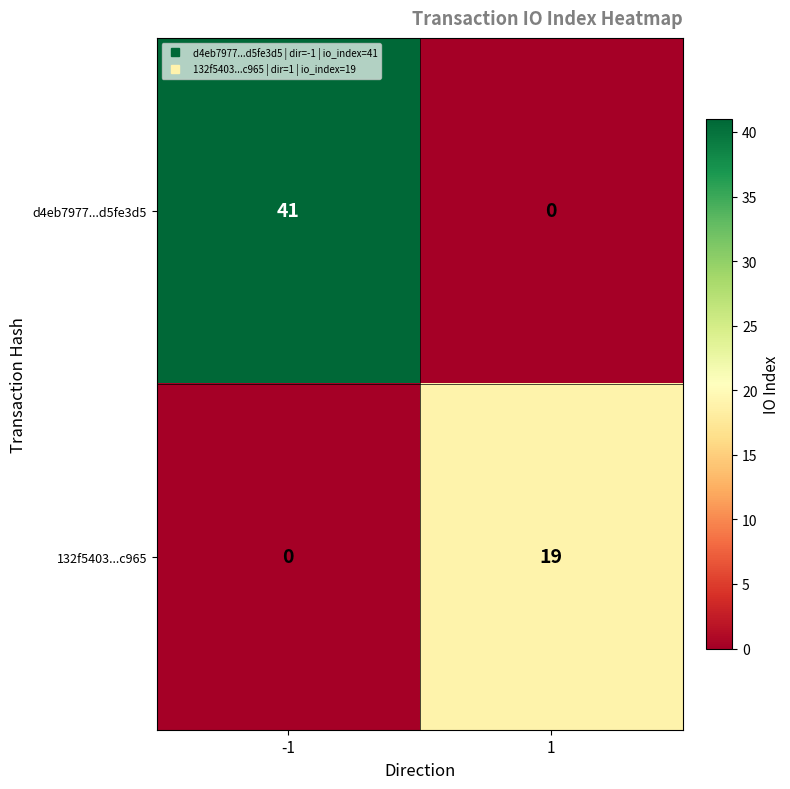

How many values in 132f5403...c965 are above zero?

1